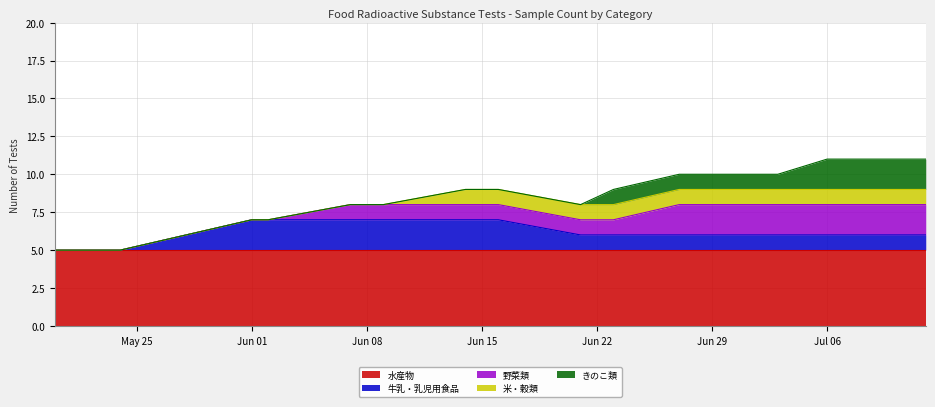

List the series in order of their peak value, highest first.

水産物, 牛乳・乳児用食品, 野菜類, きのこ類, 米・穀類